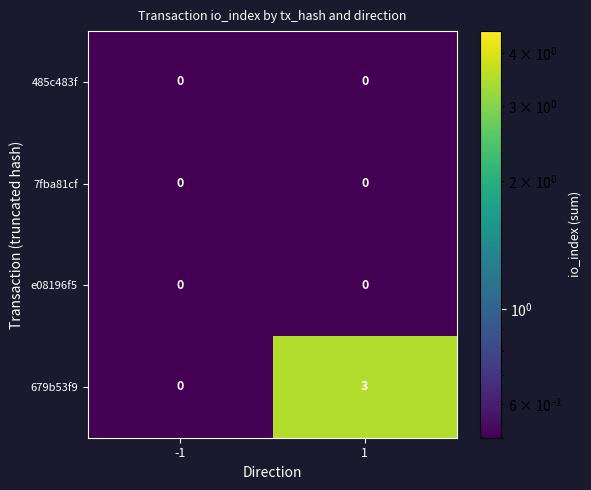

True or false: 679b53f9 has a value of 3 at 1.

True